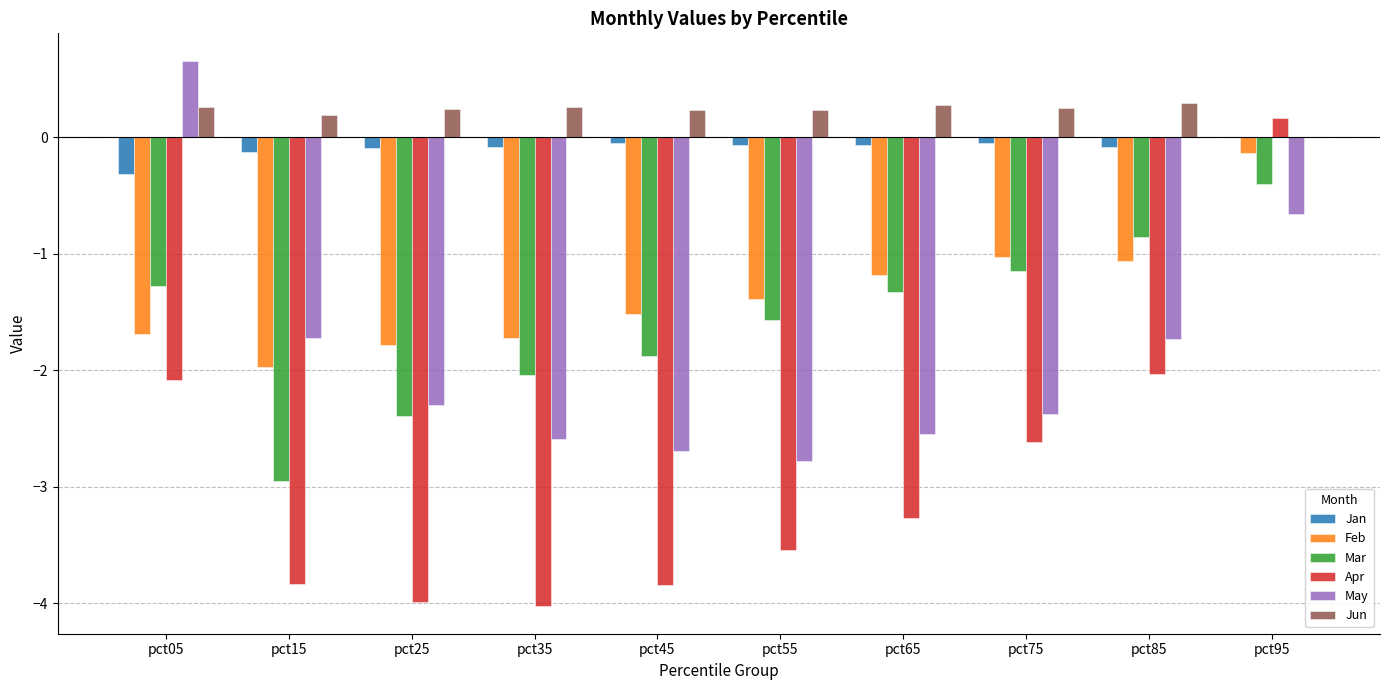

The May series shows -1.7 at pct85. True or false?

True